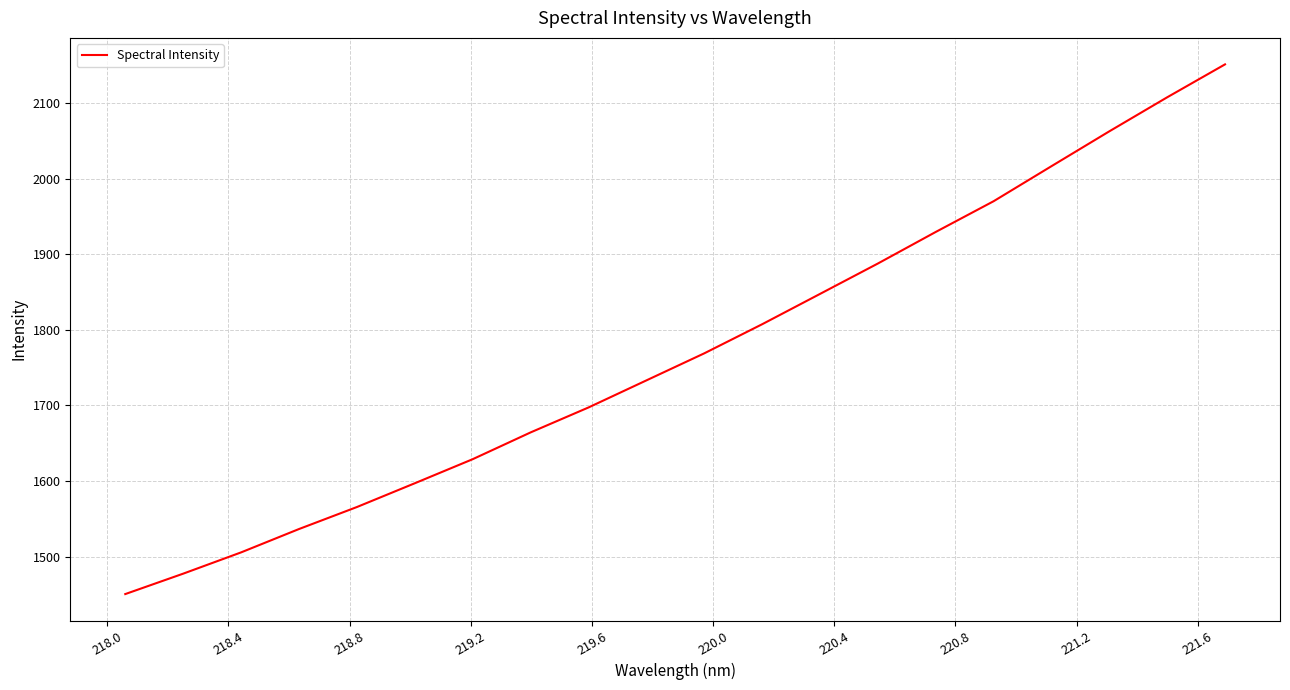

What is the smallest value displayed?

1450.4